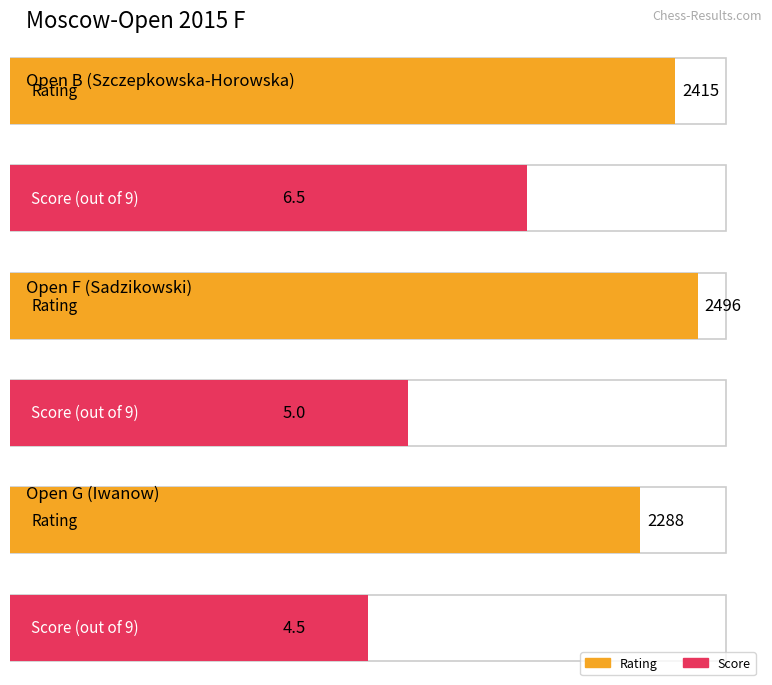

Reading right to left, transcribe all the data shown in this chart.

Rating: Open G (Iwanow)=2288.0	Open F (Sadzikowski)=2496.0	Open B (Szczepkowska-Horowska)=2415.0
Score: Open G (Iwanow)=4.5	Open F (Sadzikowski)=5.0	Open B (Szczepkowska-Horowska)=6.5